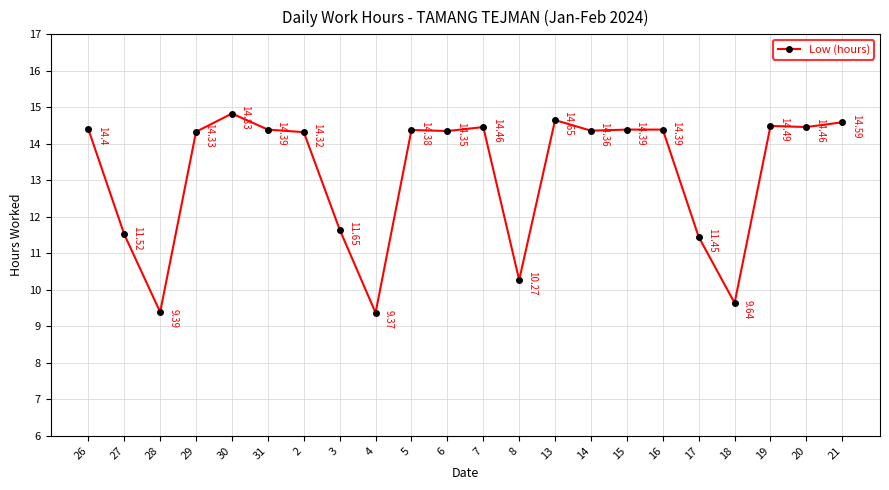

True or false: the data shows 14.4 at 5.

True